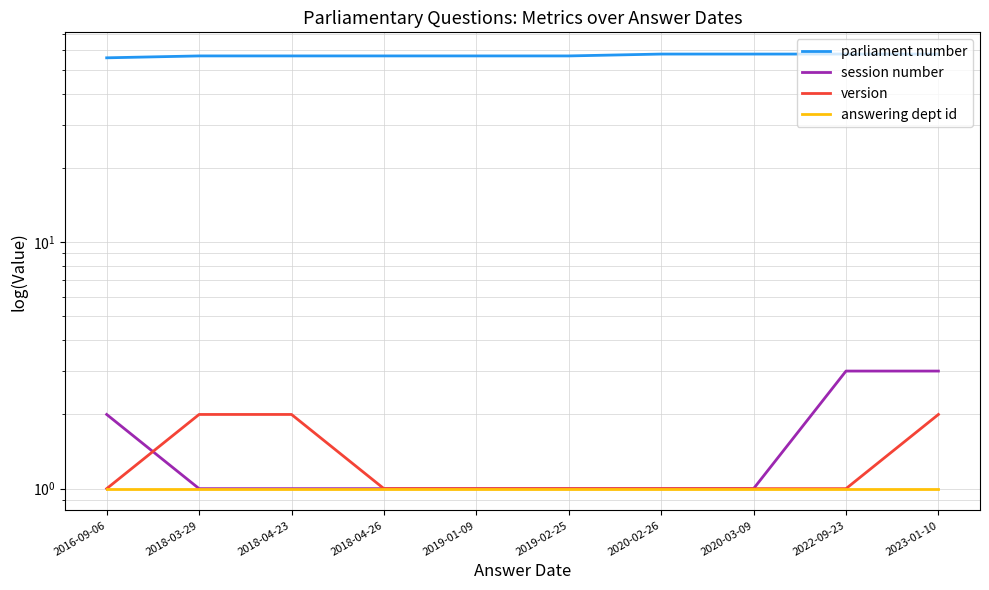

Between 2019-01-09 and 2020-02-26, which series saw the biggest shift?

parliament number